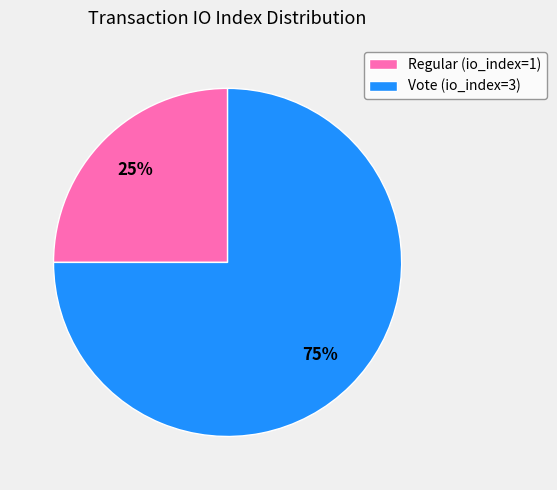

Which category accounts for the majority?

Vote (io_index=3)